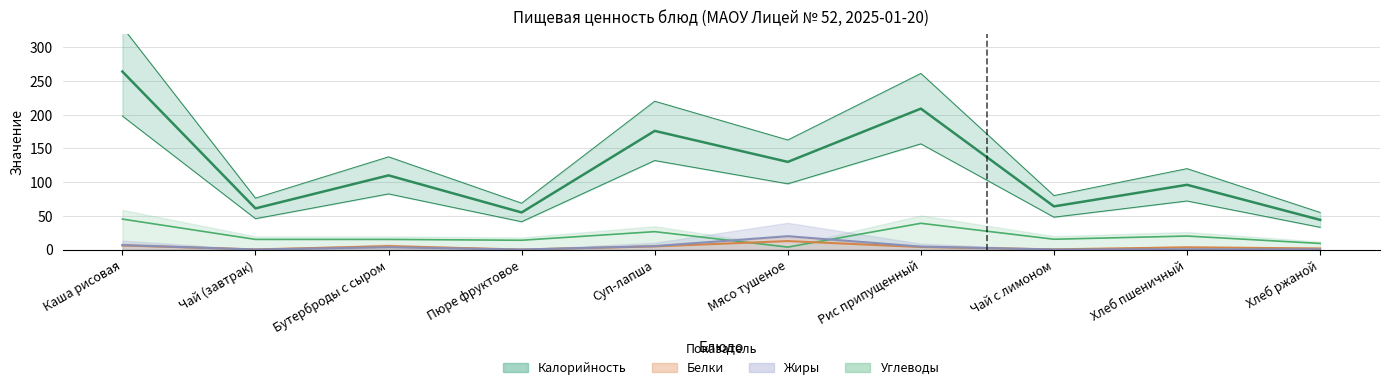

At which category does Калорийность reach its first local peak?

Бутерброды с сыром